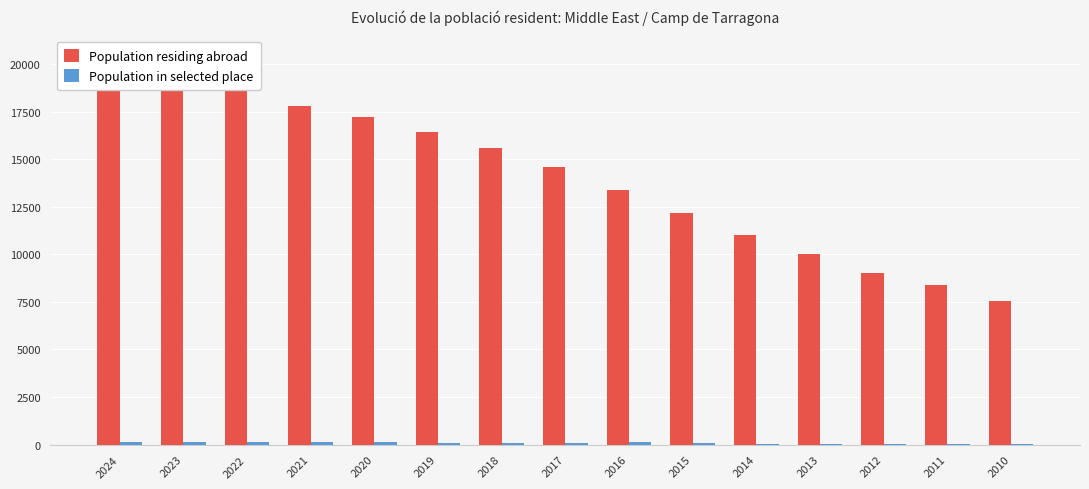

What is the sum of all Population in selected place values?

1422